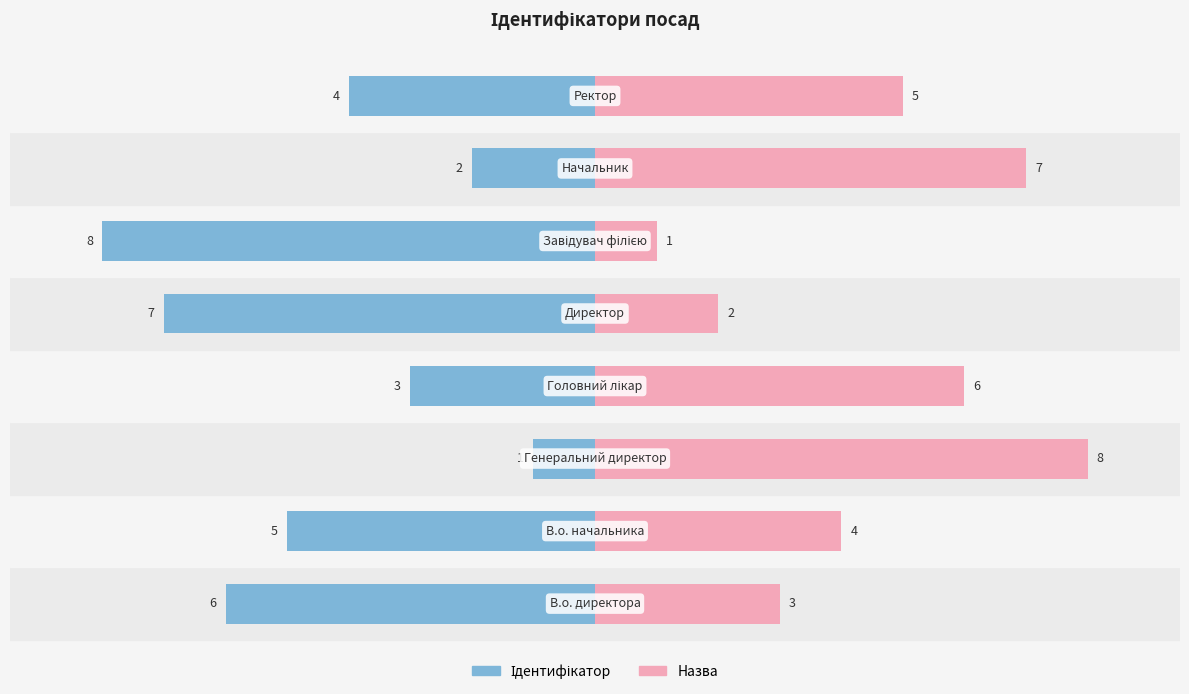

How many series are shown in this chart?

2